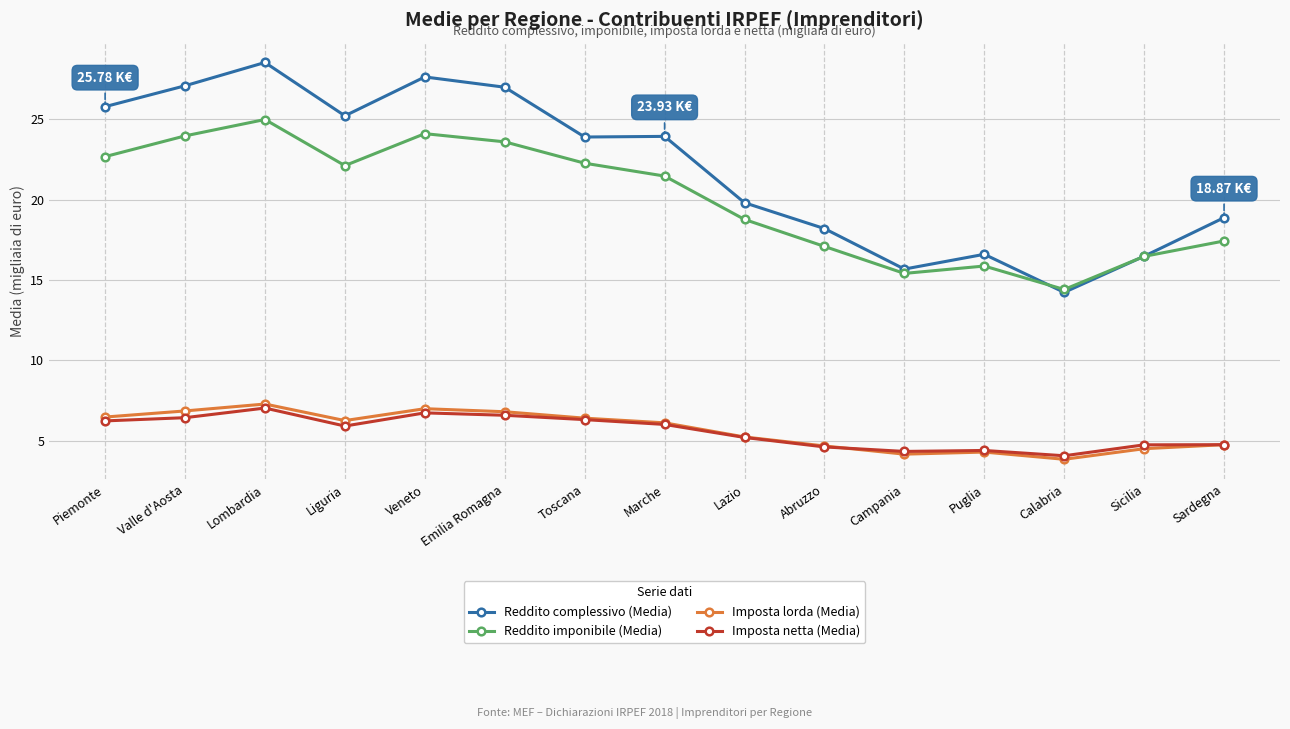

Where does the Reddito complessivo (Media) series first go above 23?

Piemonte